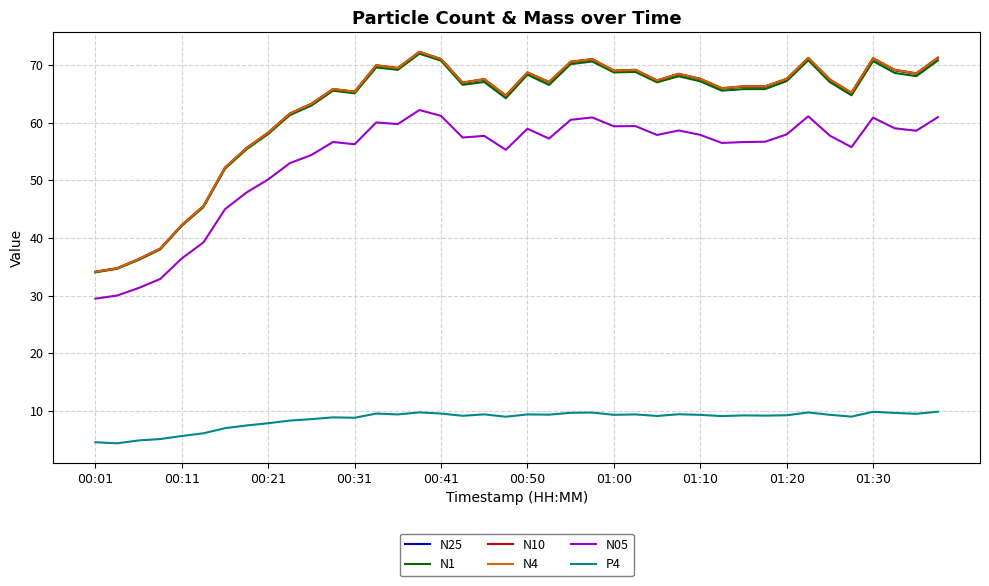

What is the difference between the maximum and second lowest values in the N05 series?

32.2